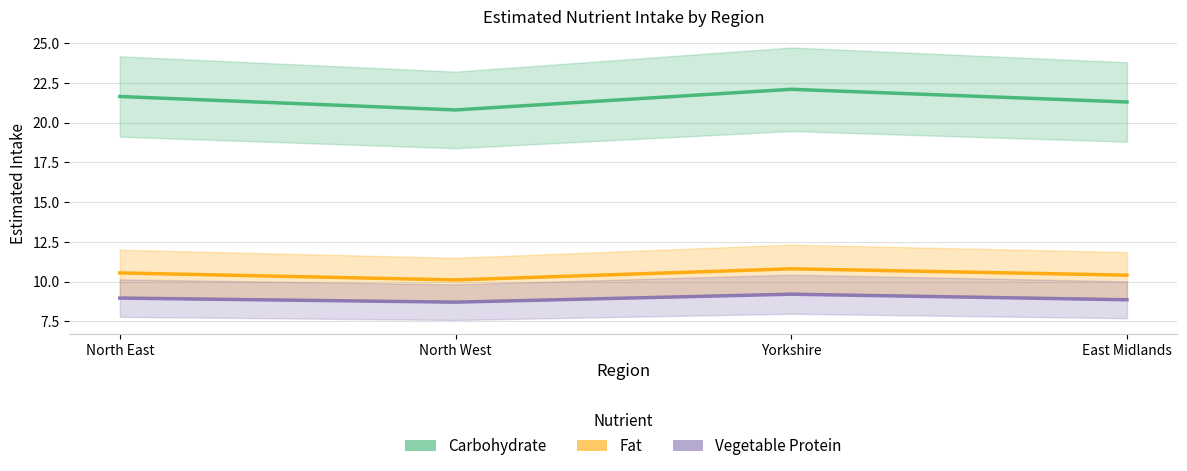

How many lines are shown in the chart?

3